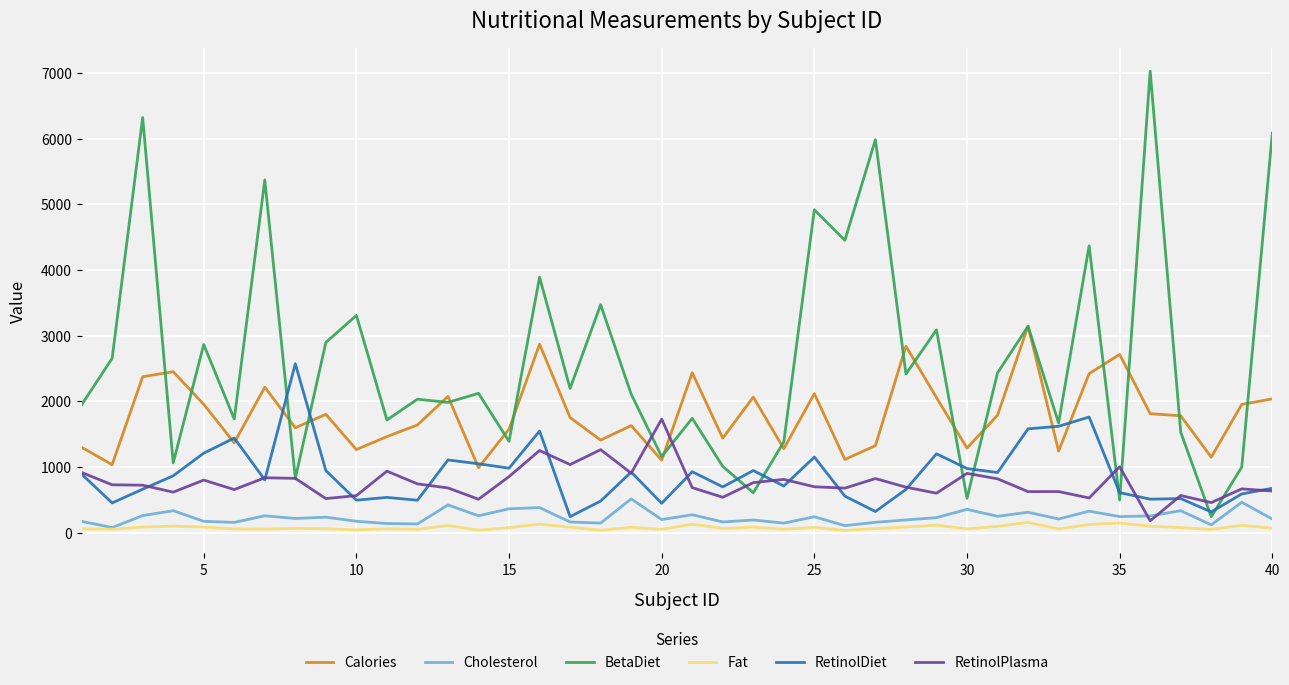

Count the number of categories in the chart.

40